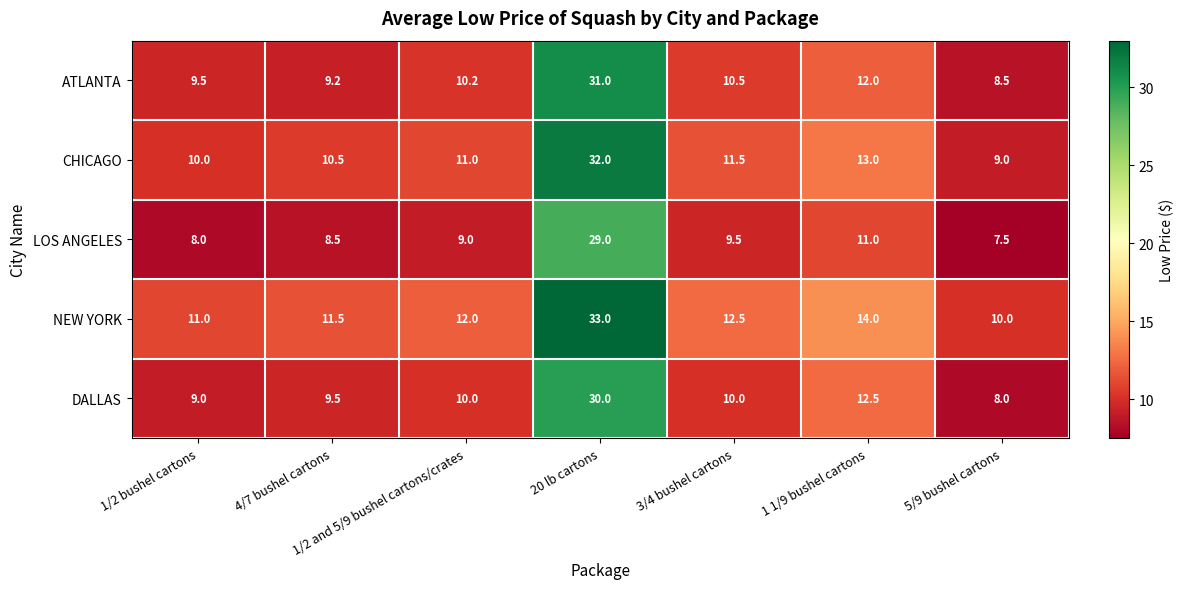

At which category is the sum across all series the highest?

20 lb cartons